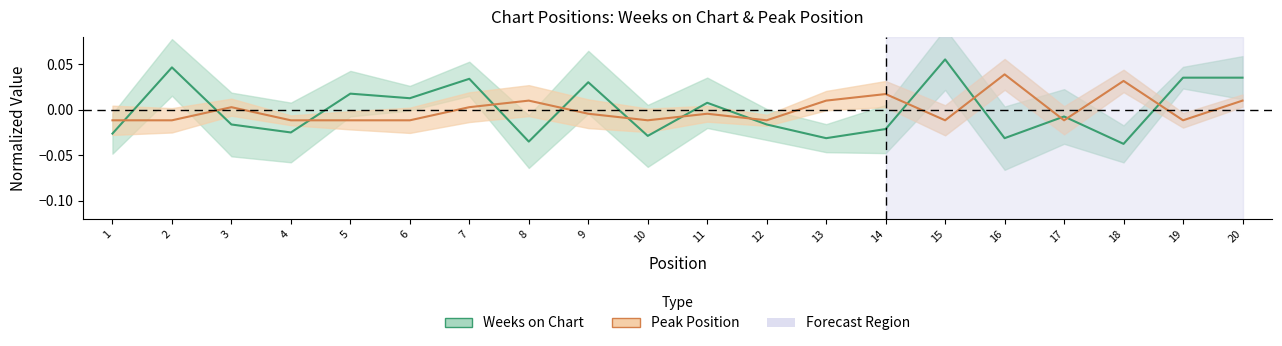

Where do Weeks on Chart and Peak Position first cross each other?

1 and 2